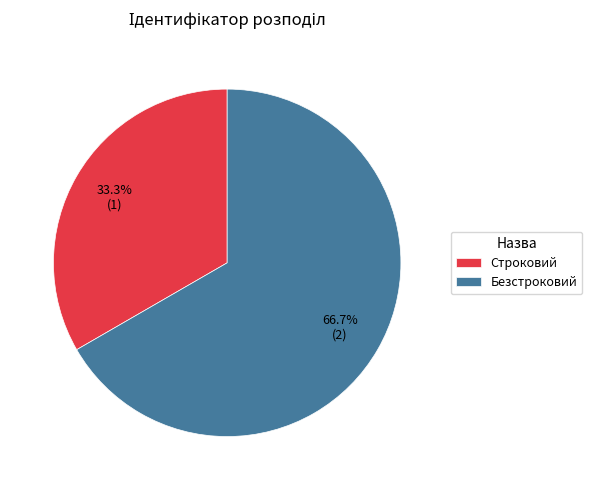

What is the ratio of the value at Строковий to the value at Безстроковий?

0.5